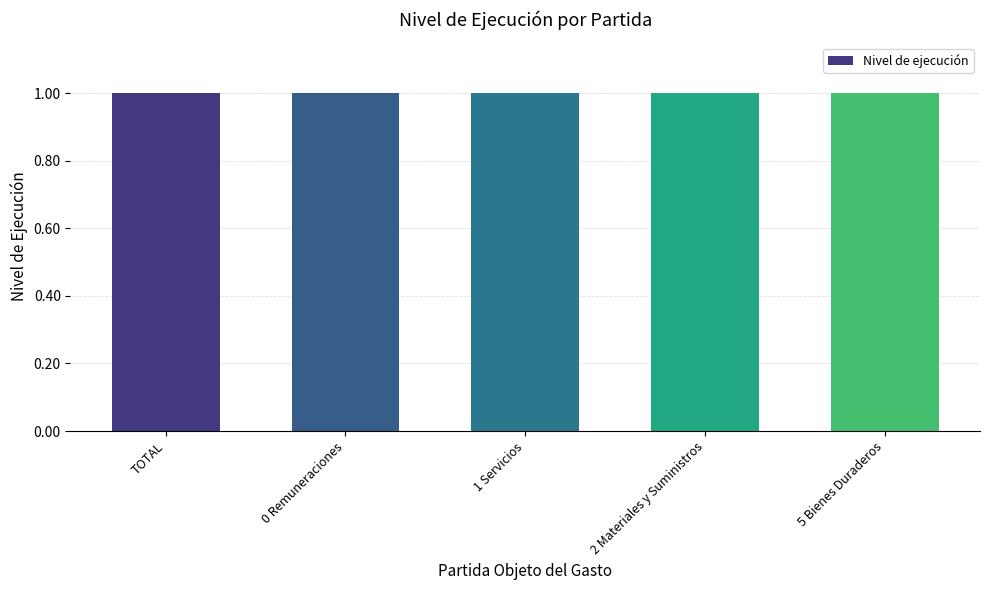

What position from the left is 2 Materiales y Suministros?

4